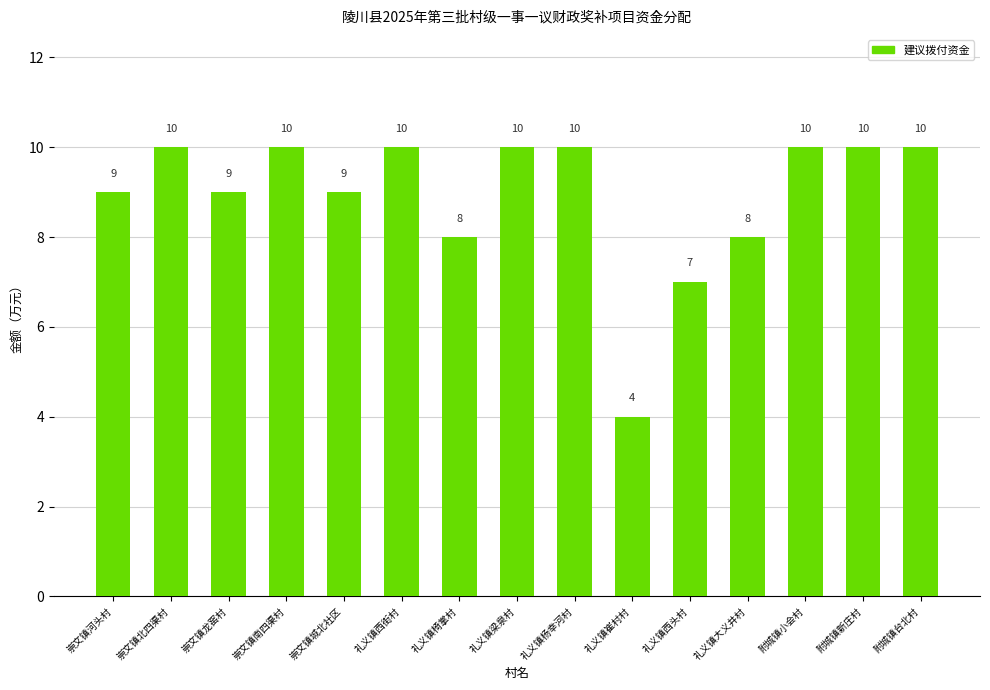

Which label corresponds to the smallest value in the chart?

礼义镇崔村村